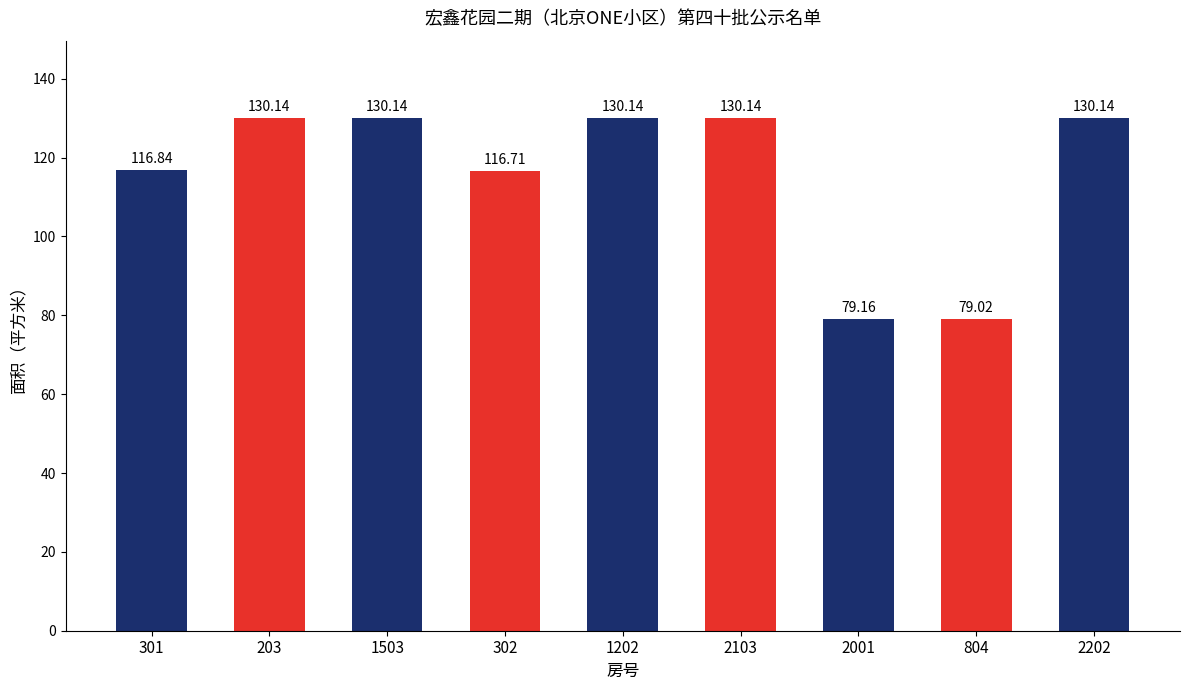

The value at 302 is 29.9. True or false?

False